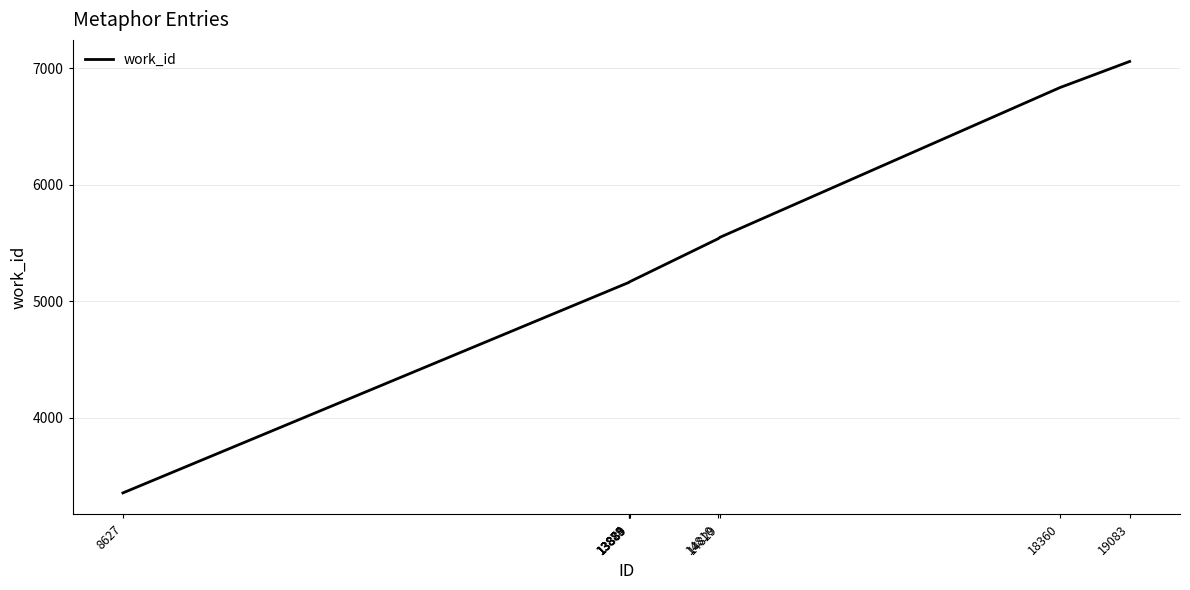

What is the smallest value displayed?

3354